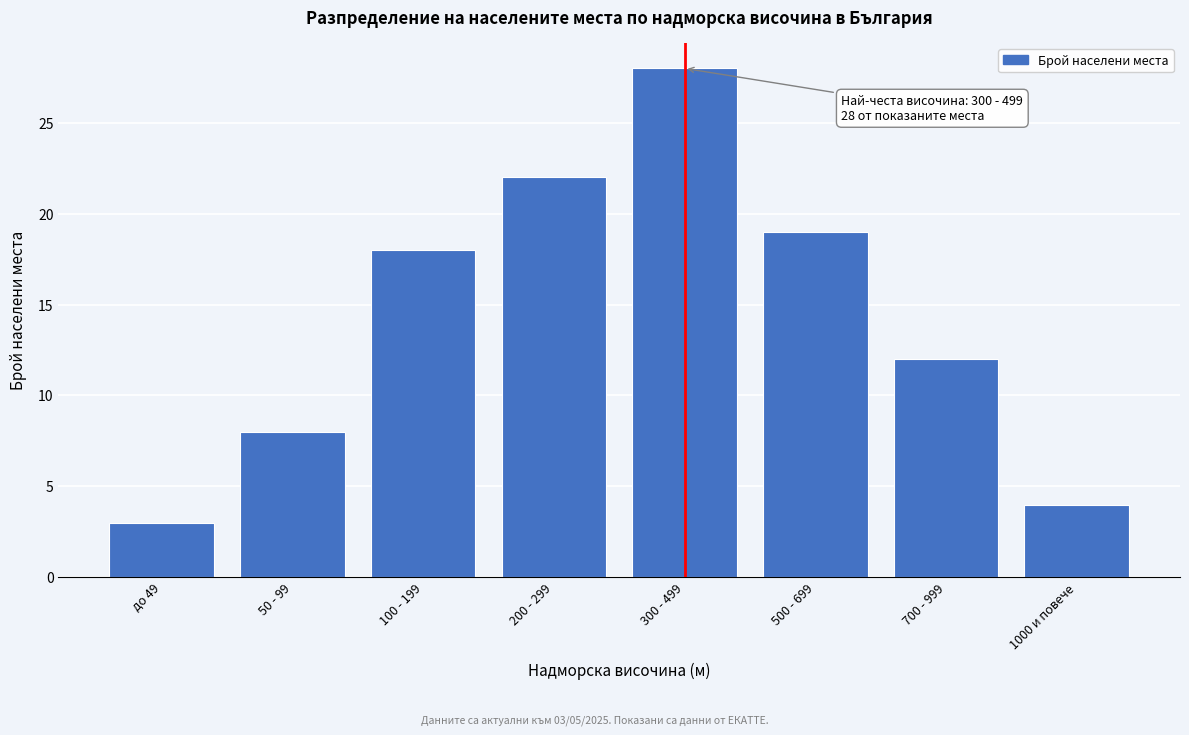

Reading left to right, transcribe all the data shown in this chart.

3	8	18	22	28	19	12	4